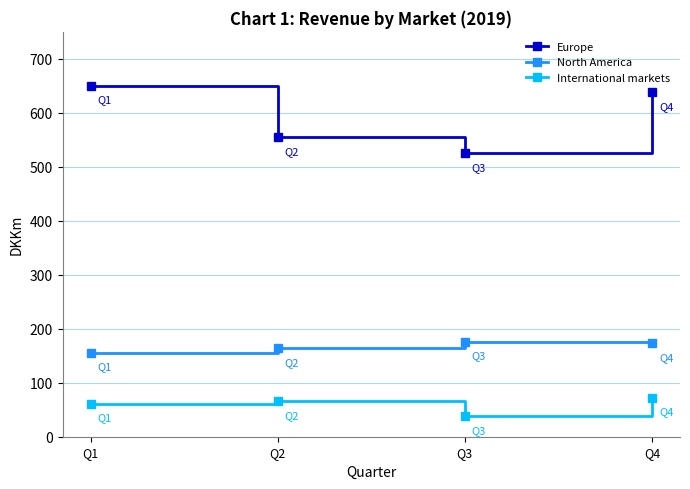

Is this an area chart (filled region under the line)?

No